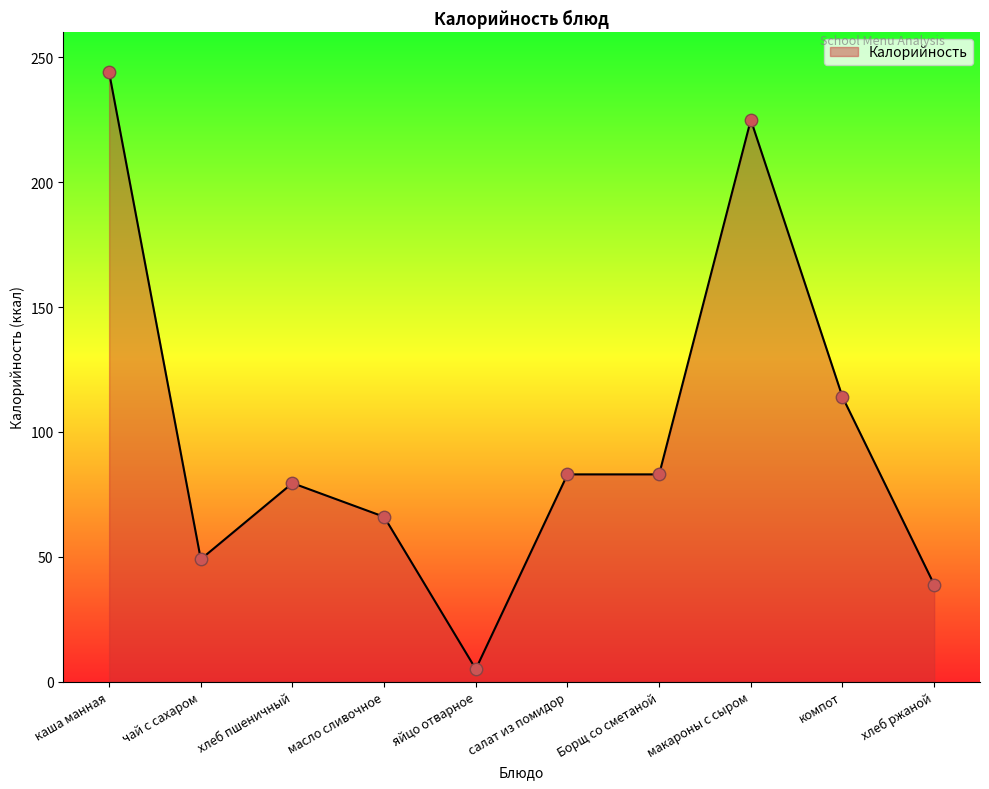

Which has a higher value, чай с сахаром or Борщ со сметаной?

Борщ со сметаной